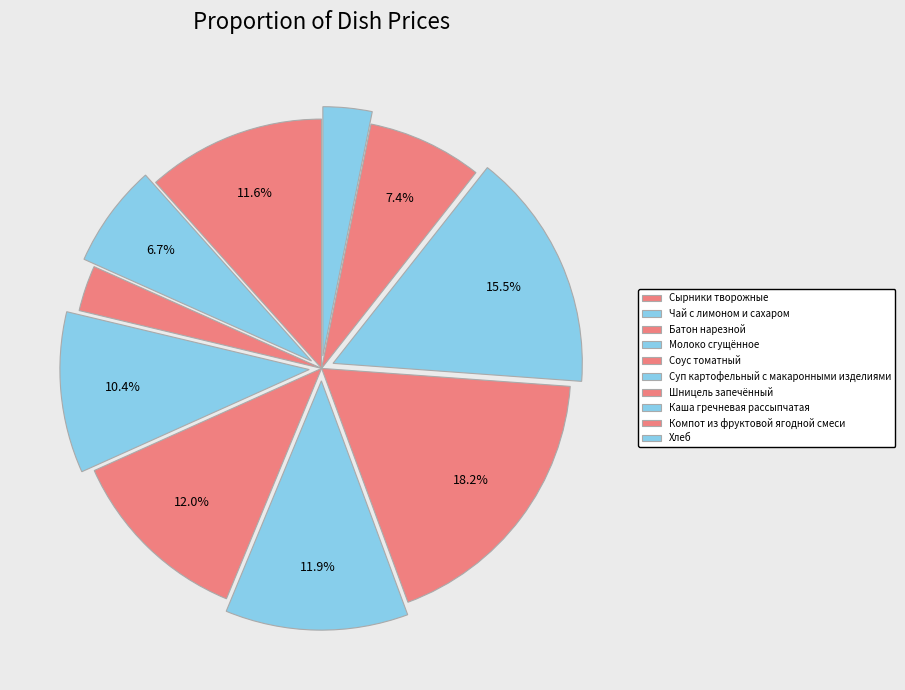

How many slices are in this pie chart?

10